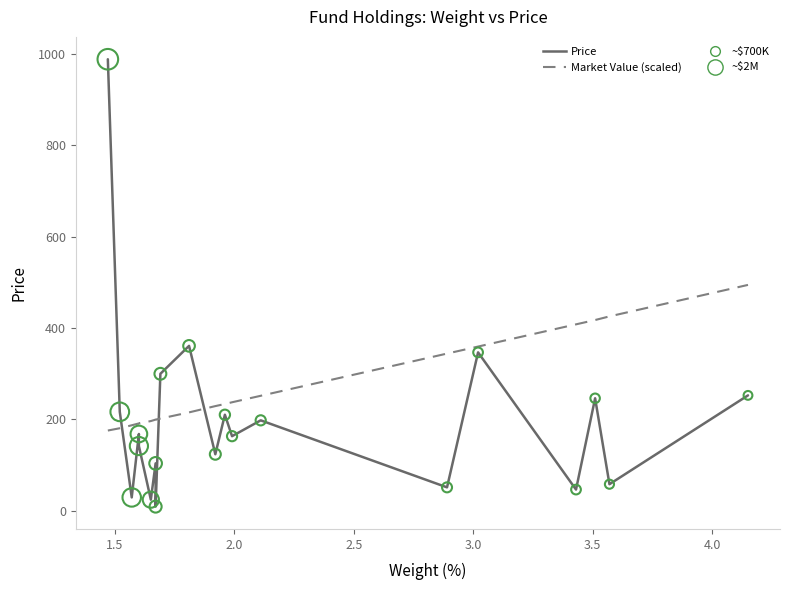

What are all the series names shown in the legend?

Price, Market Value (scaled)